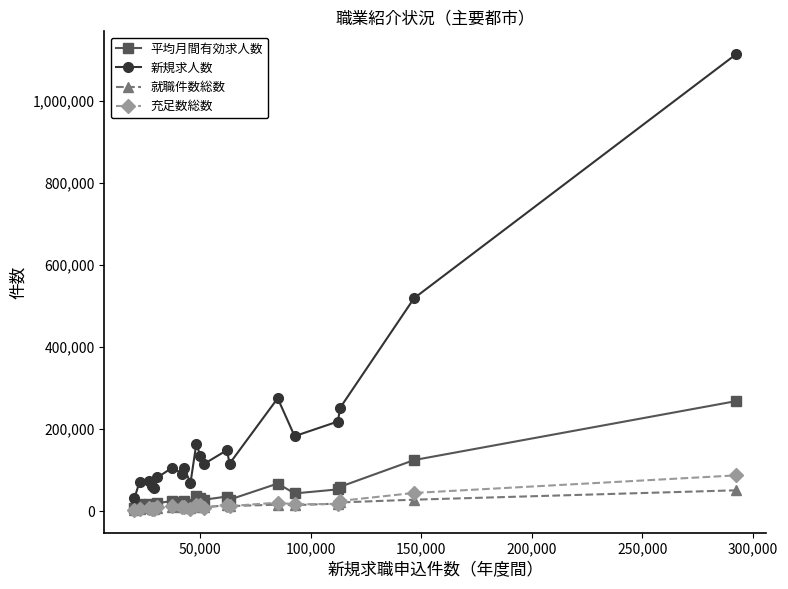

True or false: 平均月間有効求人数 has more than 0 points higher than both neighbors.

True